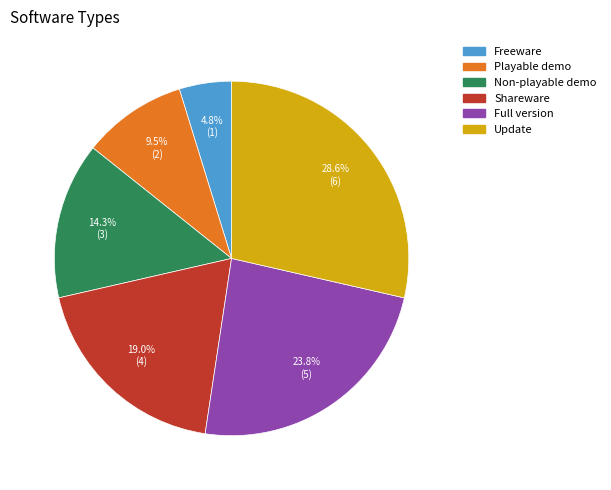

Is there a majority slice in this chart?

No